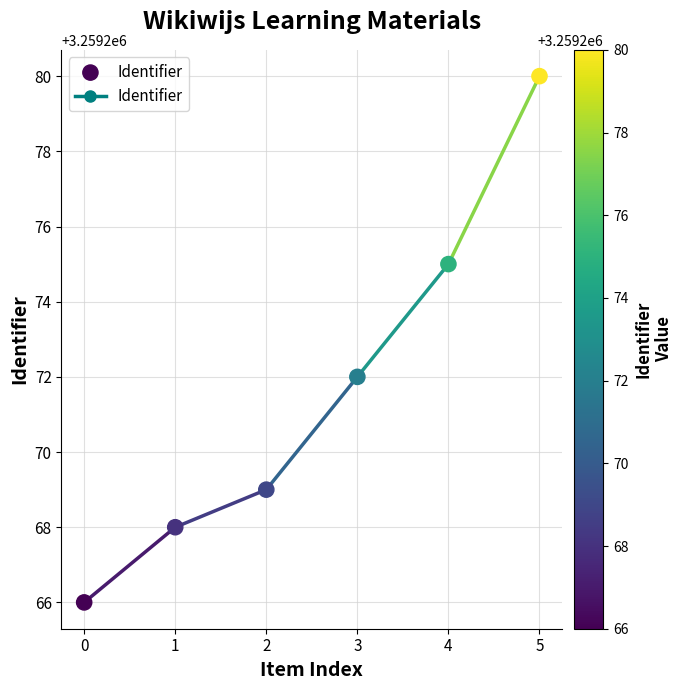

What Y value in the scatter plot is closest to 3259273?

3259272